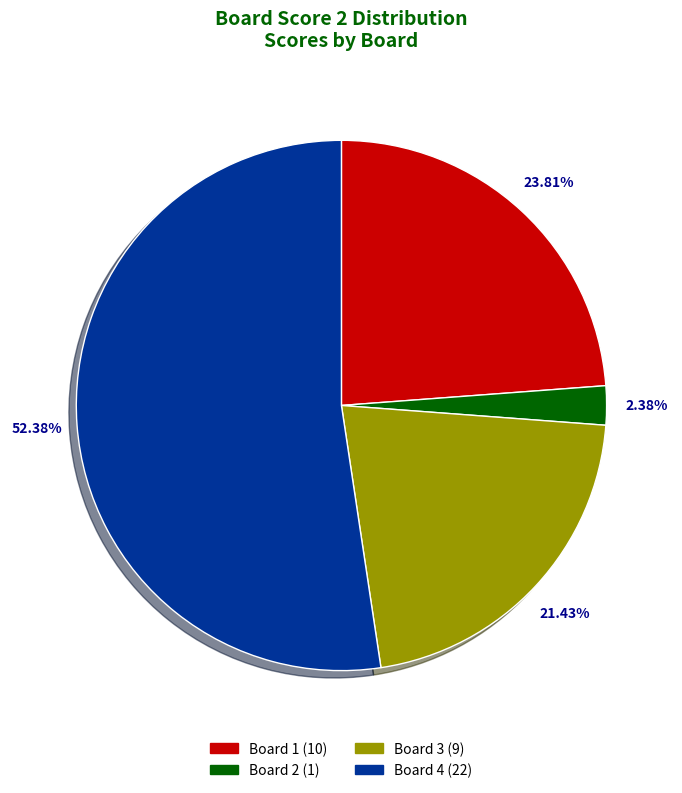

What percentage is the Board 4 slice, to the nearest percent?

52%